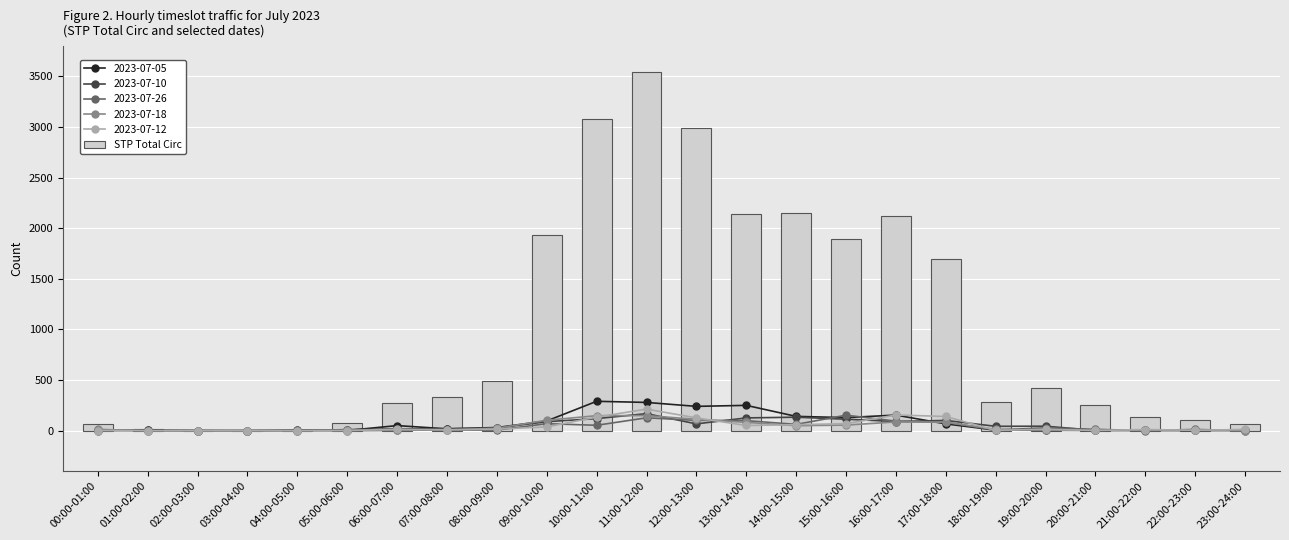

What is the value of the 2nd bar from the left?

14